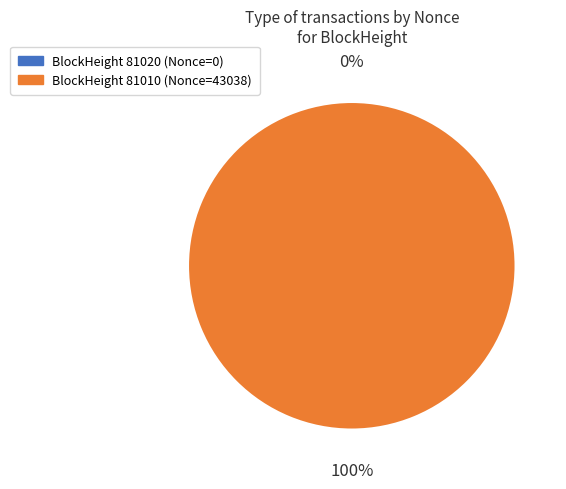

To the nearest percent, what is the difference between the largest and smallest slice percentages?

100%